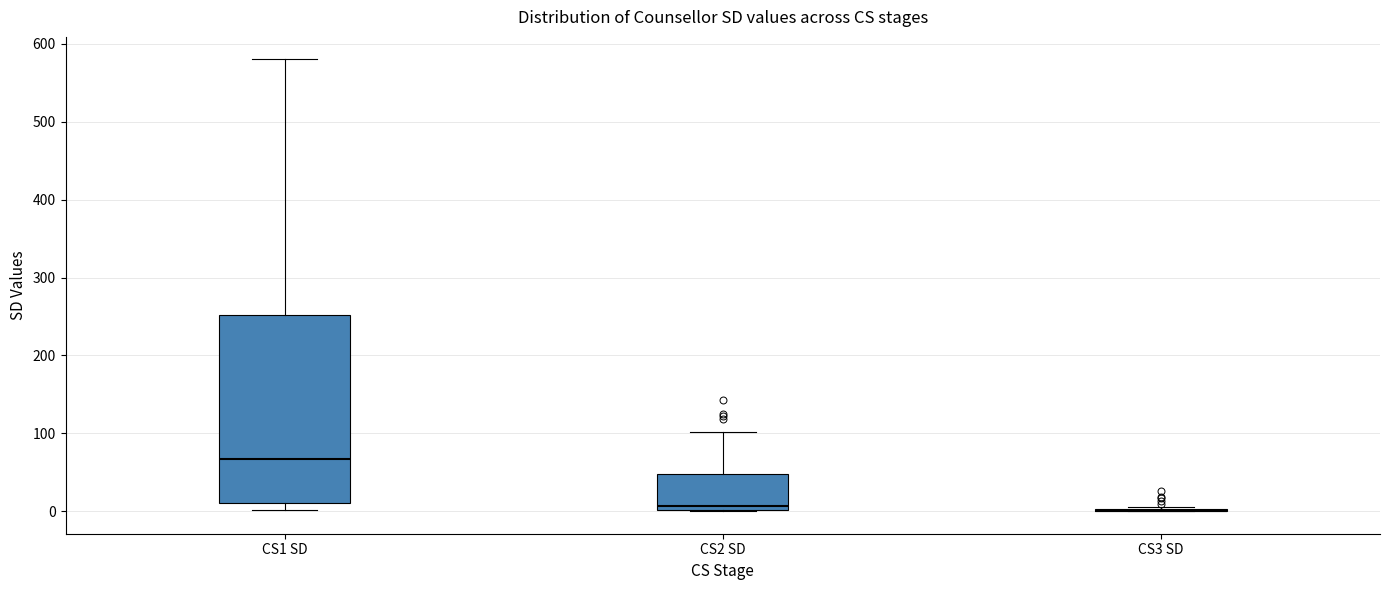

Where does the upper whisker of the box for CS2 SD end on the y-axis? The values are not printed on the chart, so give them approximately, as read against the axis.

100